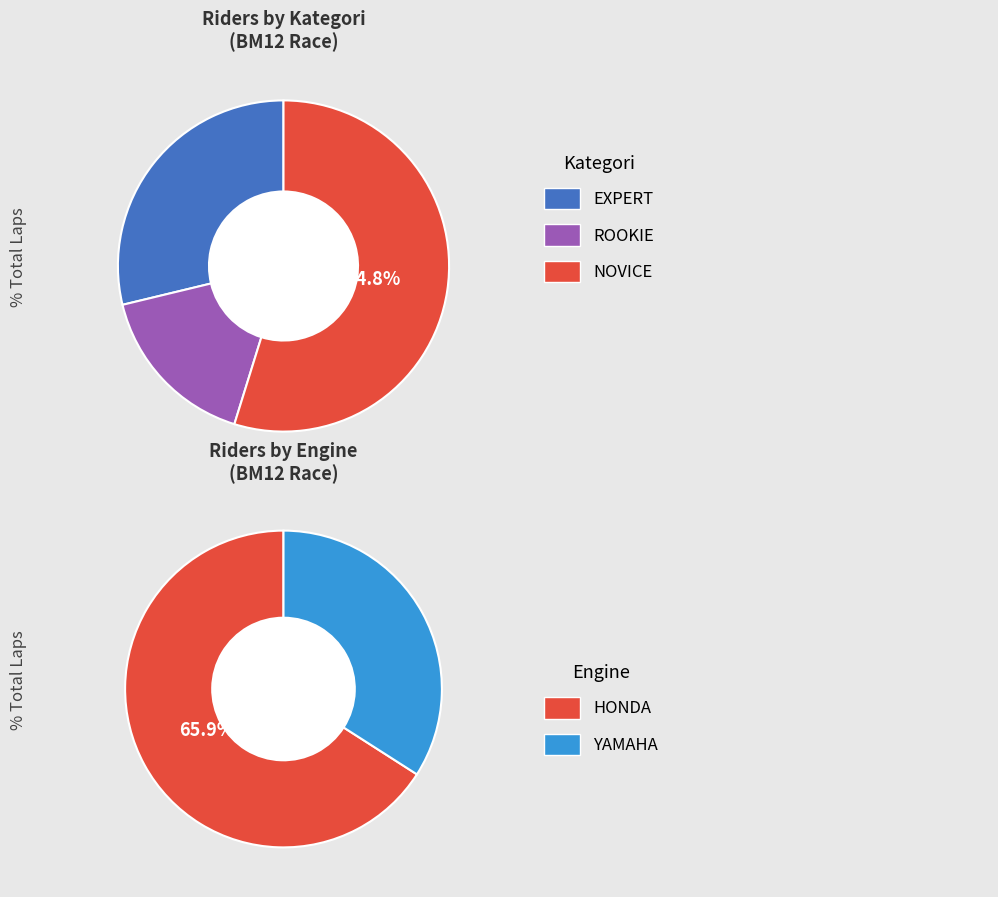

Is the sum of 0 and 1 greater than half?

No